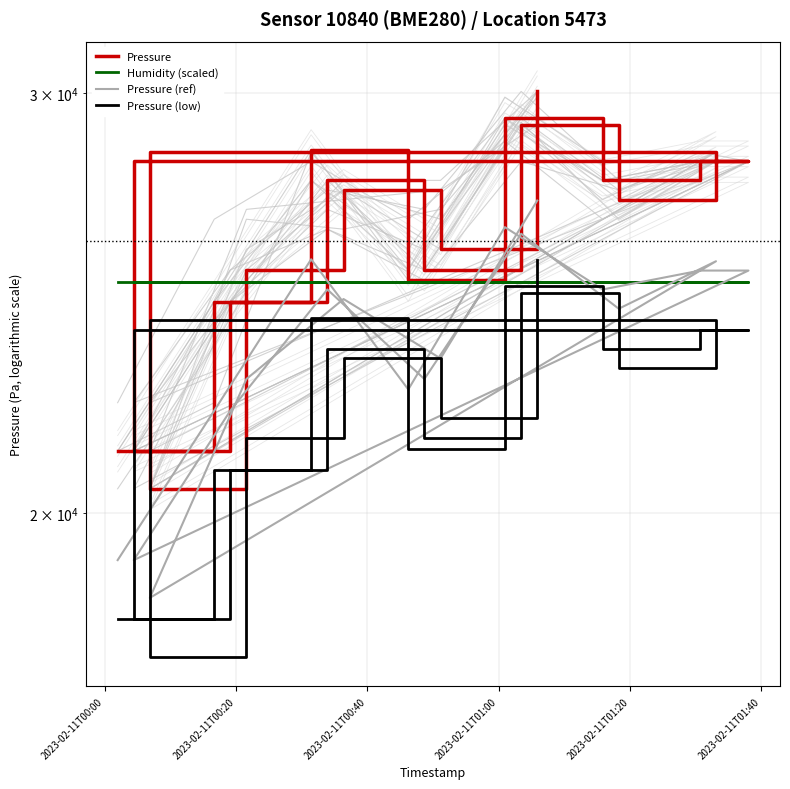

Is it true that Pressure (low) equals 7968.2 at 11?

False